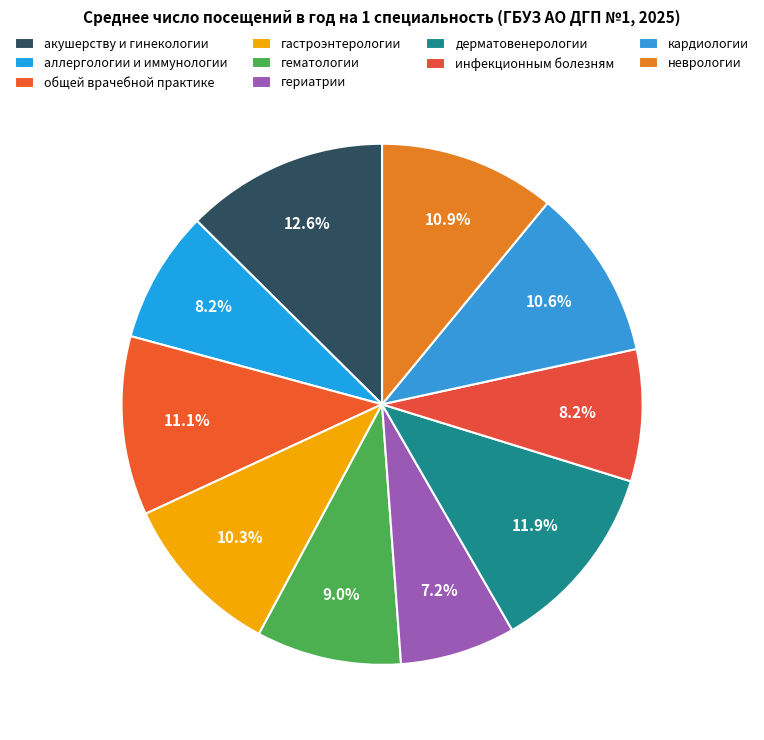

What percentage is the неврологии slice, to the nearest percent?

11%